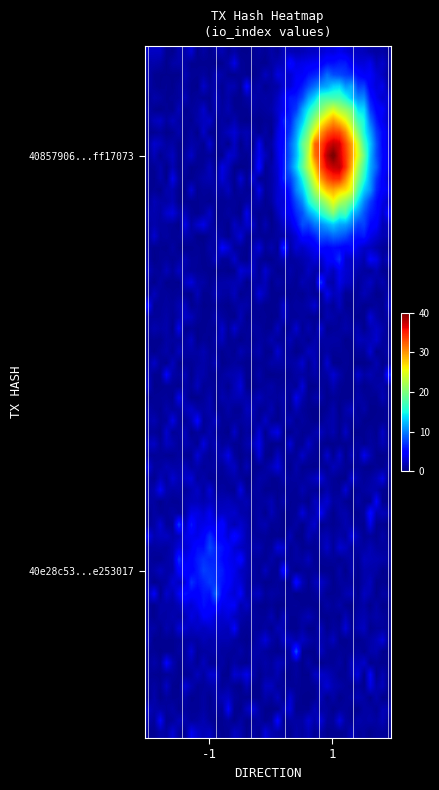

Count the number of categories in the chart.

2